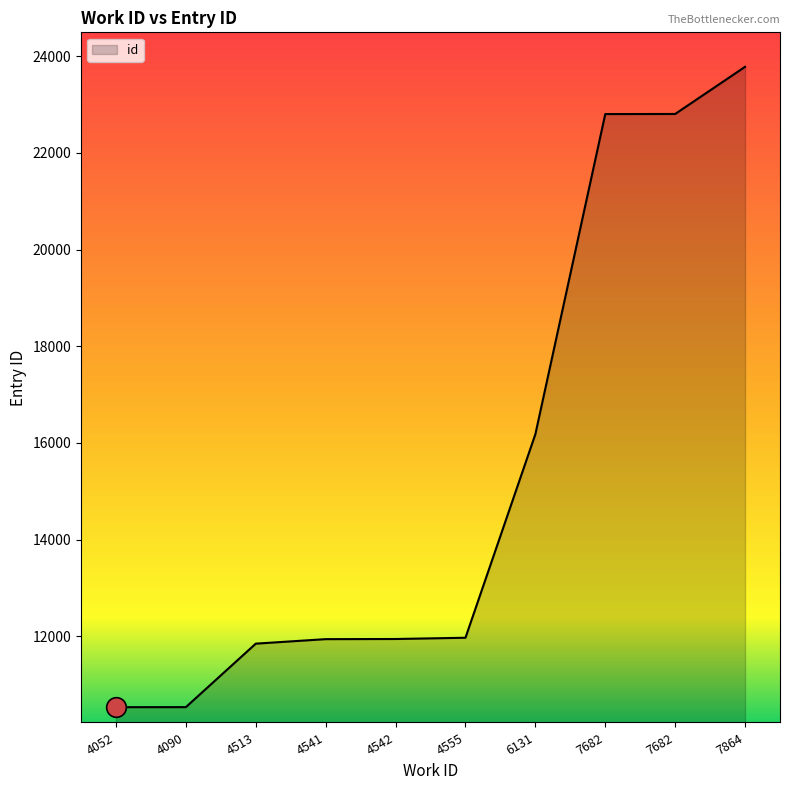

Approximately how many times larger is the value at 4090 compared to 6131?

0.7